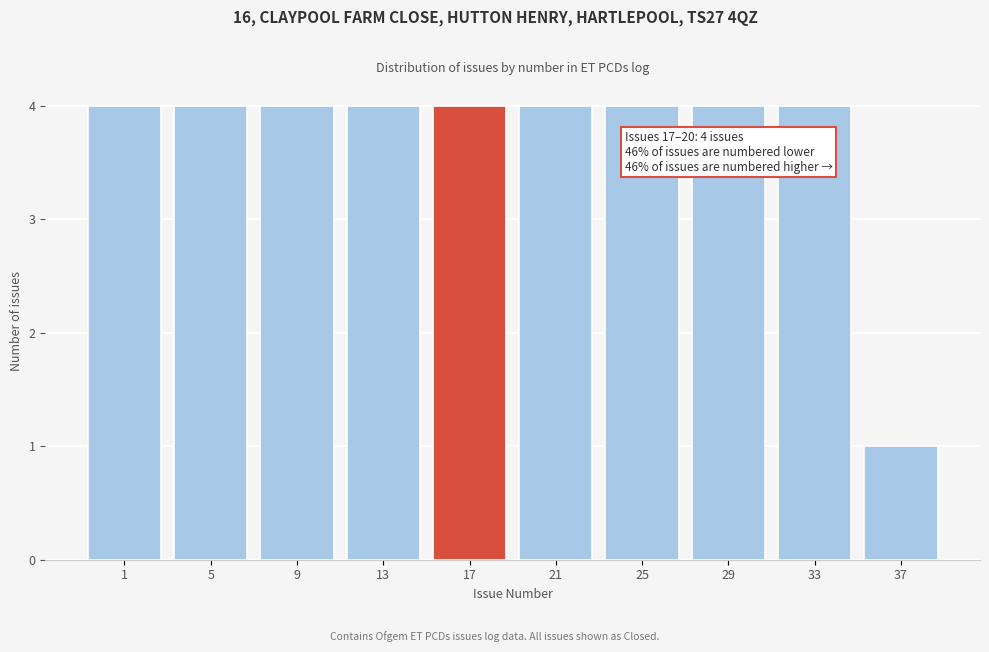

Reading left to right, transcribe all the data shown in this chart.

1=4	5=4	9=4	13=4	17=4	21=4	25=4	29=4	33=4	37=1